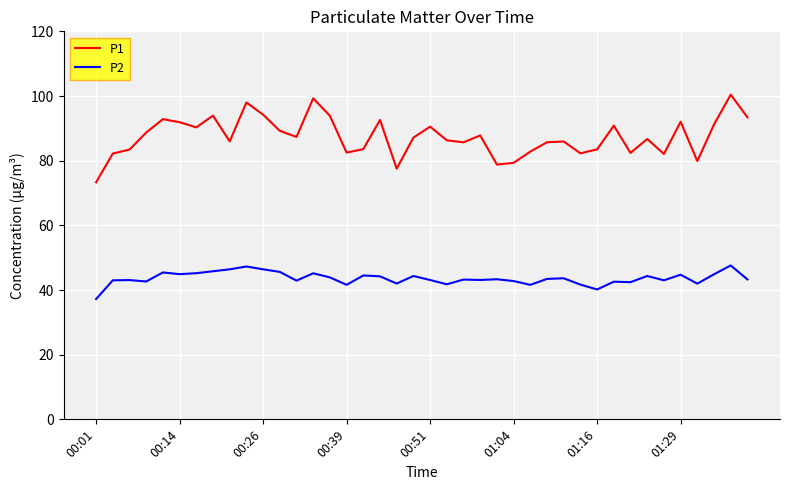

Rank the series by their maximum value, from highest to lowest.

P1, P2